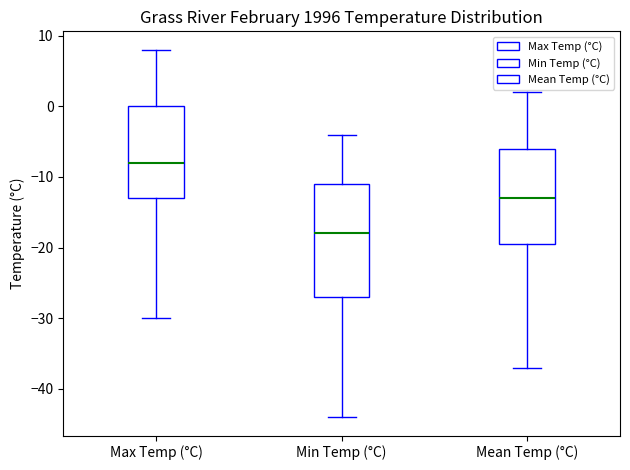

Reading left to right, transcribe this box plot: for each box, give where its median line is, the range the box spans, and where its two whiskers end, as read against the y-axis. The values are not printed on the chart, so give them approximately, as read against the axis.

Max Temp (°C): median -8, box -13 to 0, whiskers -30 to 8
Min Temp (°C): median -18, box -27 to -11, whiskers -44 to -4
Mean Temp (°C): median -13, box -19 to -6, whiskers -37 to 2